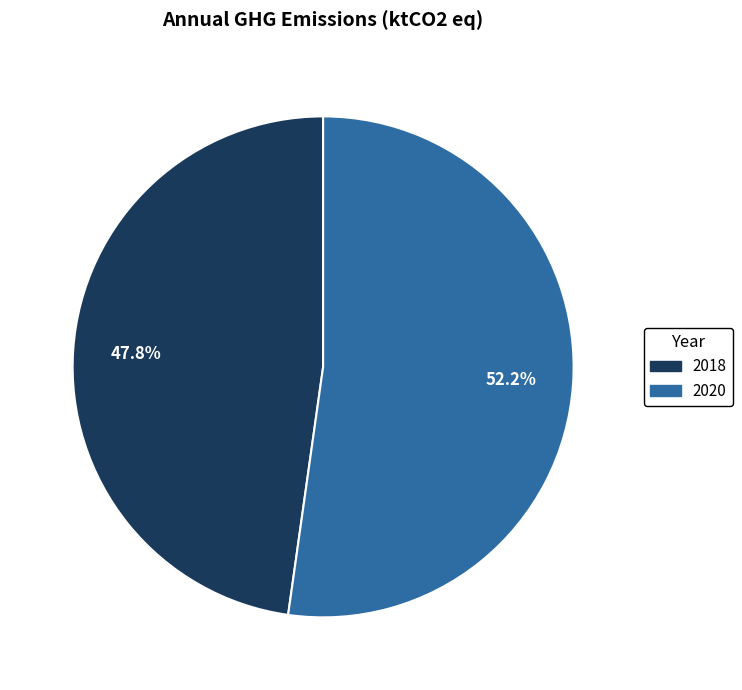

How many segments does this pie chart have?

2